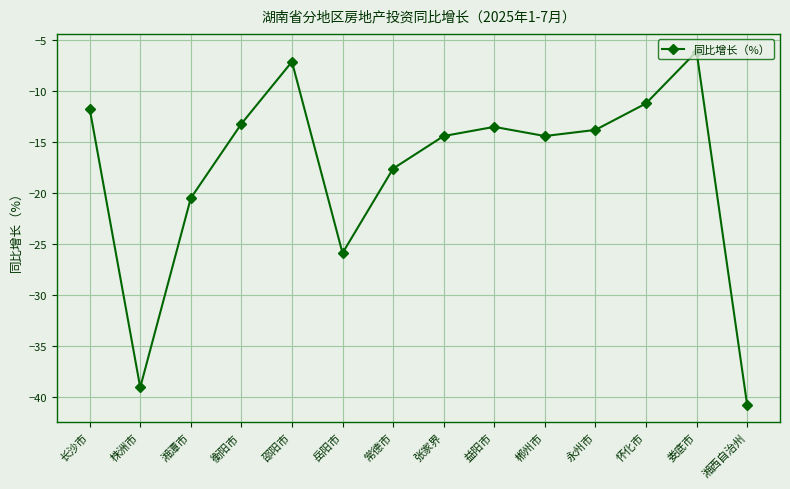

How many lines are shown in the chart?

1